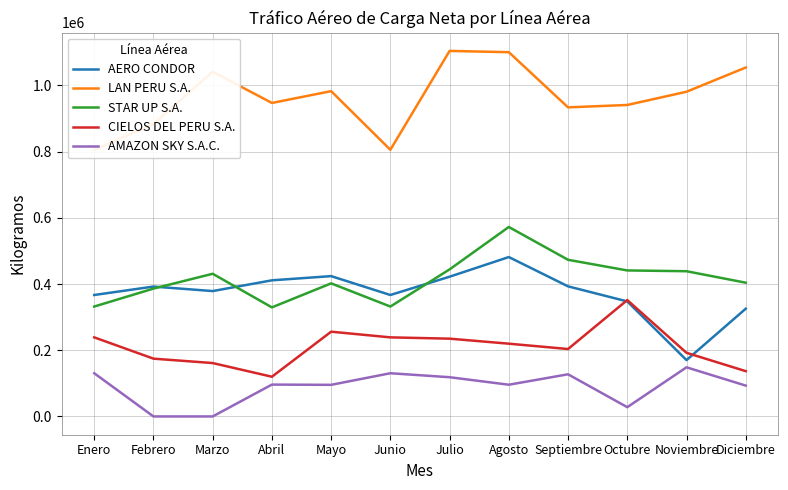

What are all the series names shown in the legend?

AERO CONDOR, LAN PERU S.A., STAR UP S.A., CIELOS DEL PERU S.A., AMAZON SKY S.A.C.